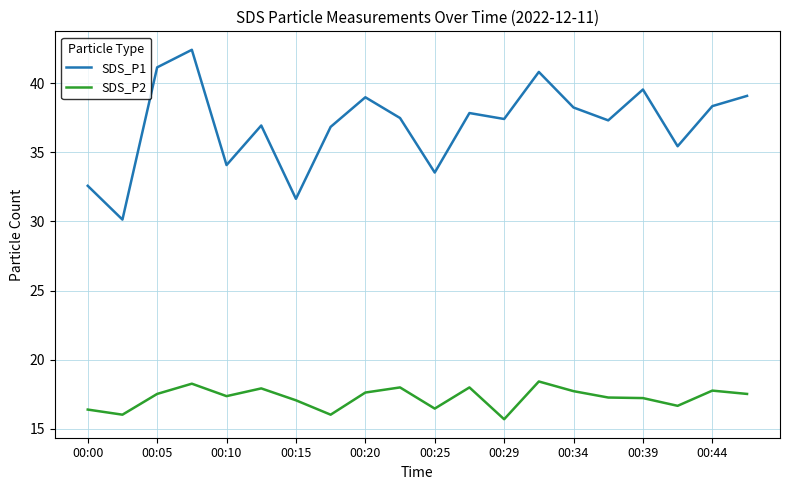

What are all the series names shown in the legend?

SDS_P1, SDS_P2